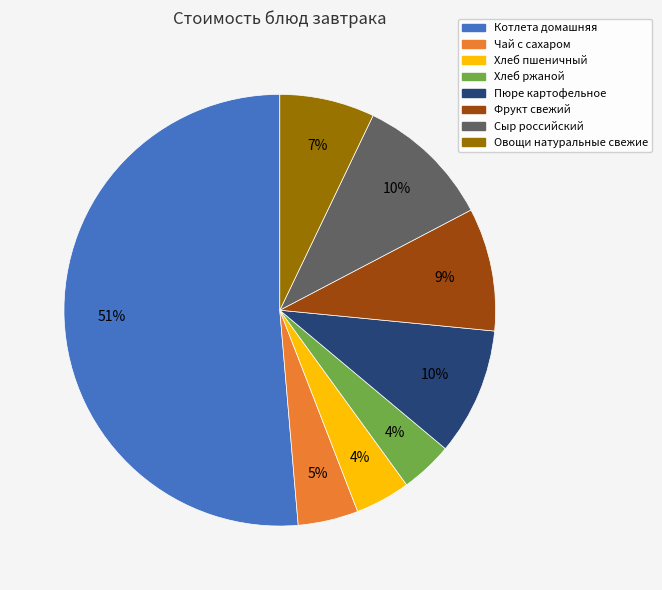

Is it true that Фрукт свежий is 9% of the pie?

True